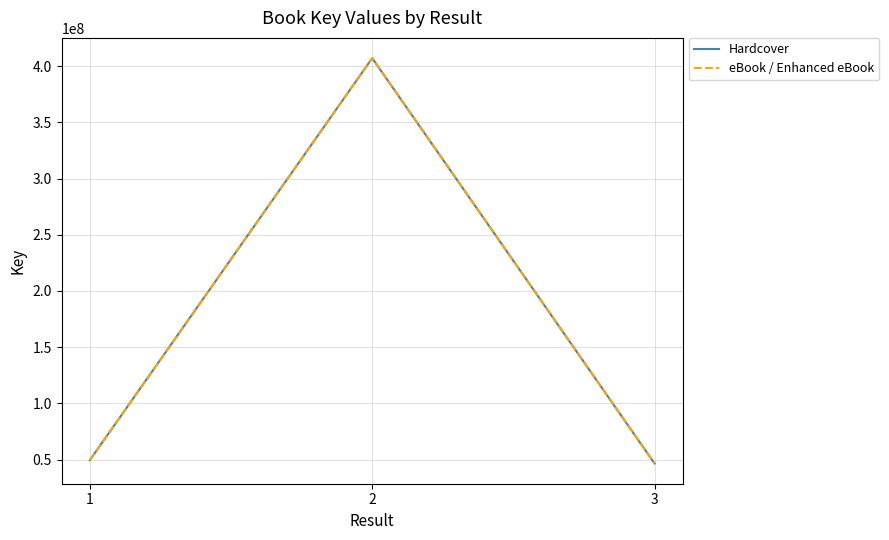

The value of eBook / Enhanced eBook at 2 is 407016553. True or false?

True